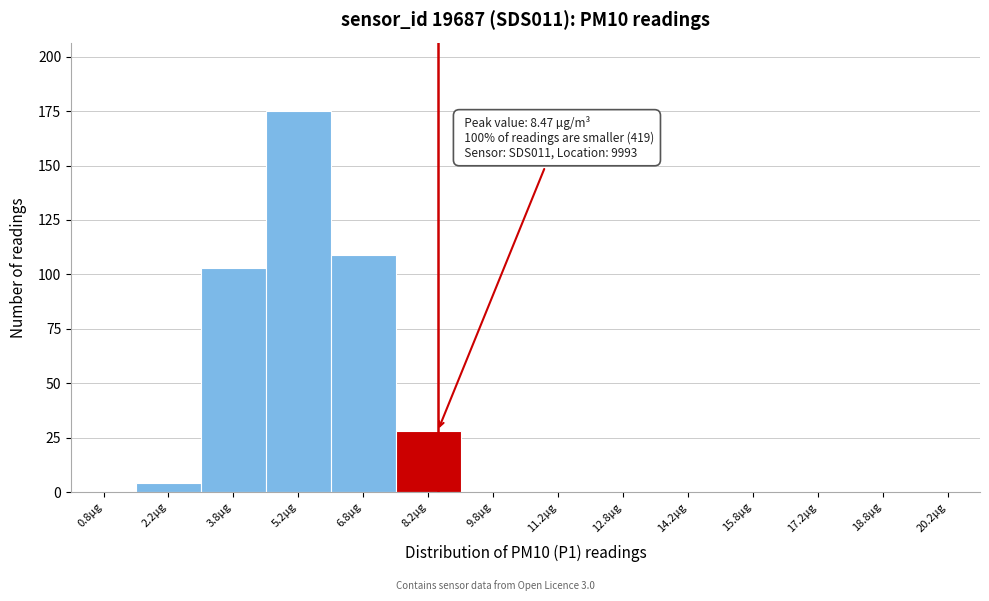

Over which range of the x-axis is the bar tallest?

4.5 to 6.0